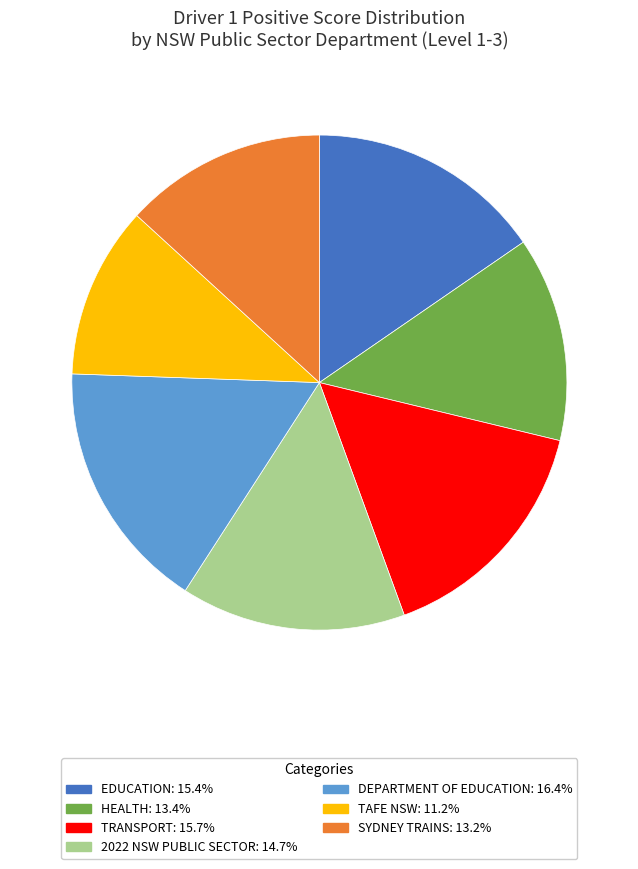

Is there any slice that represents more than half of the pie?

No